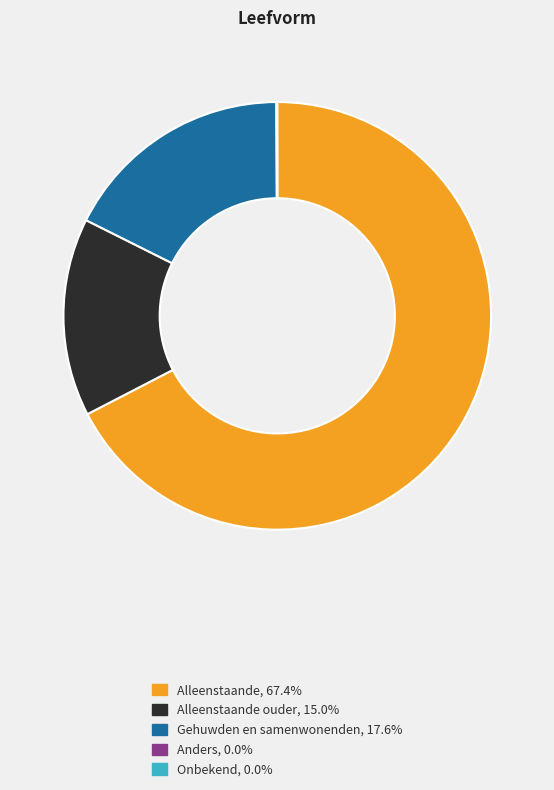

Is there any slice that represents more than half of the pie?

Yes